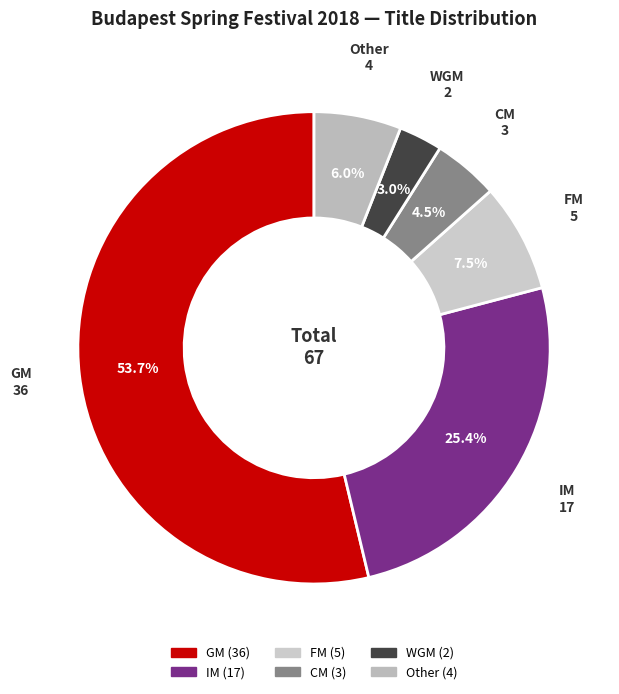

The IM slice represents 19% of the pie. True or false?

False